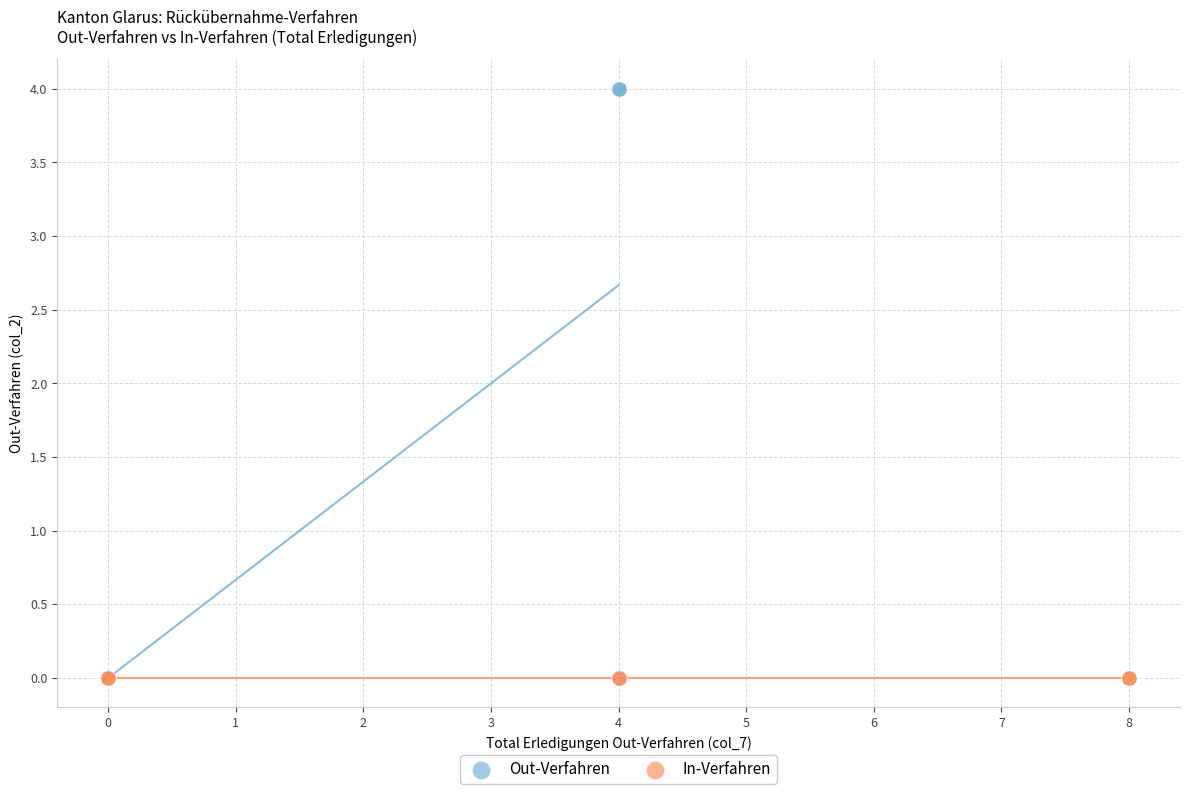

Which series reaches the maximum Y coordinate?

Out-Verfahren